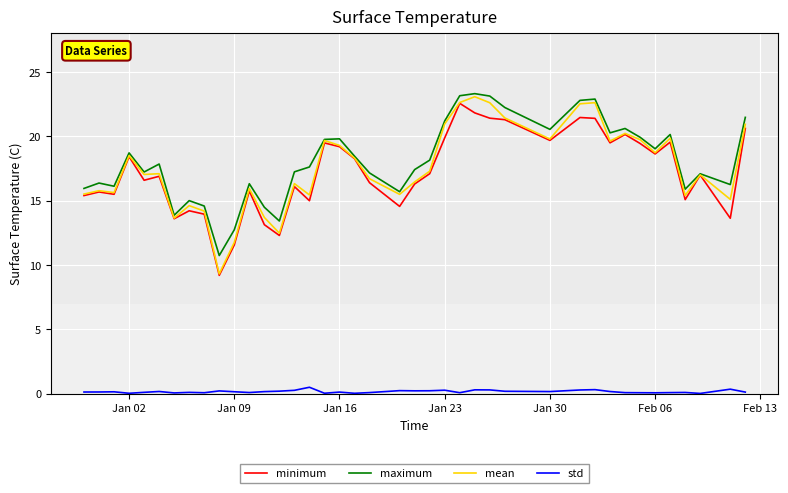

What is the lowest value of the maximum series?

10.7